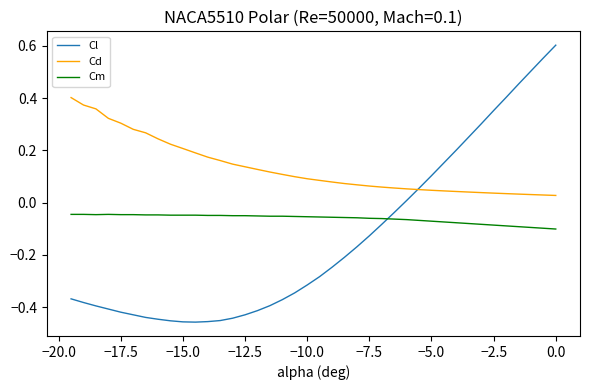

True or false: Cd and Cm intersect in this chart.

False